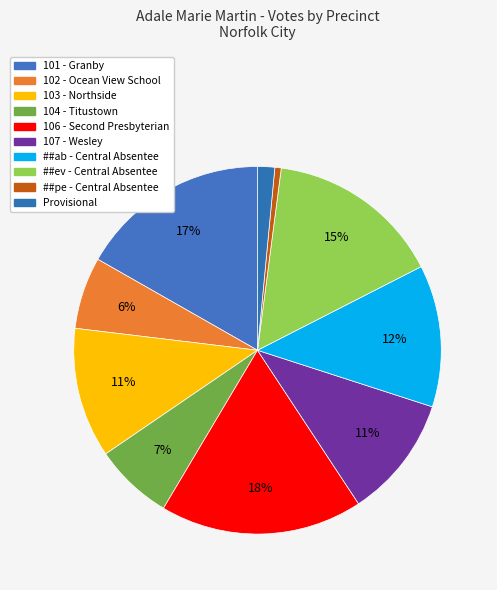

To the nearest percent, what is the average slice percentage?

10%